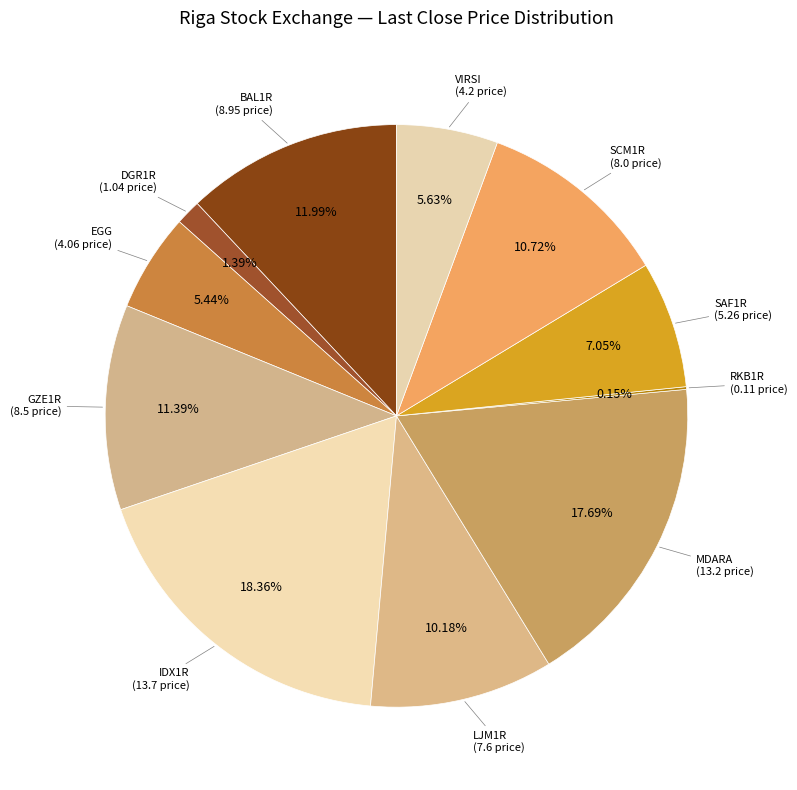

Is there any slice that represents more than half of the pie?

No